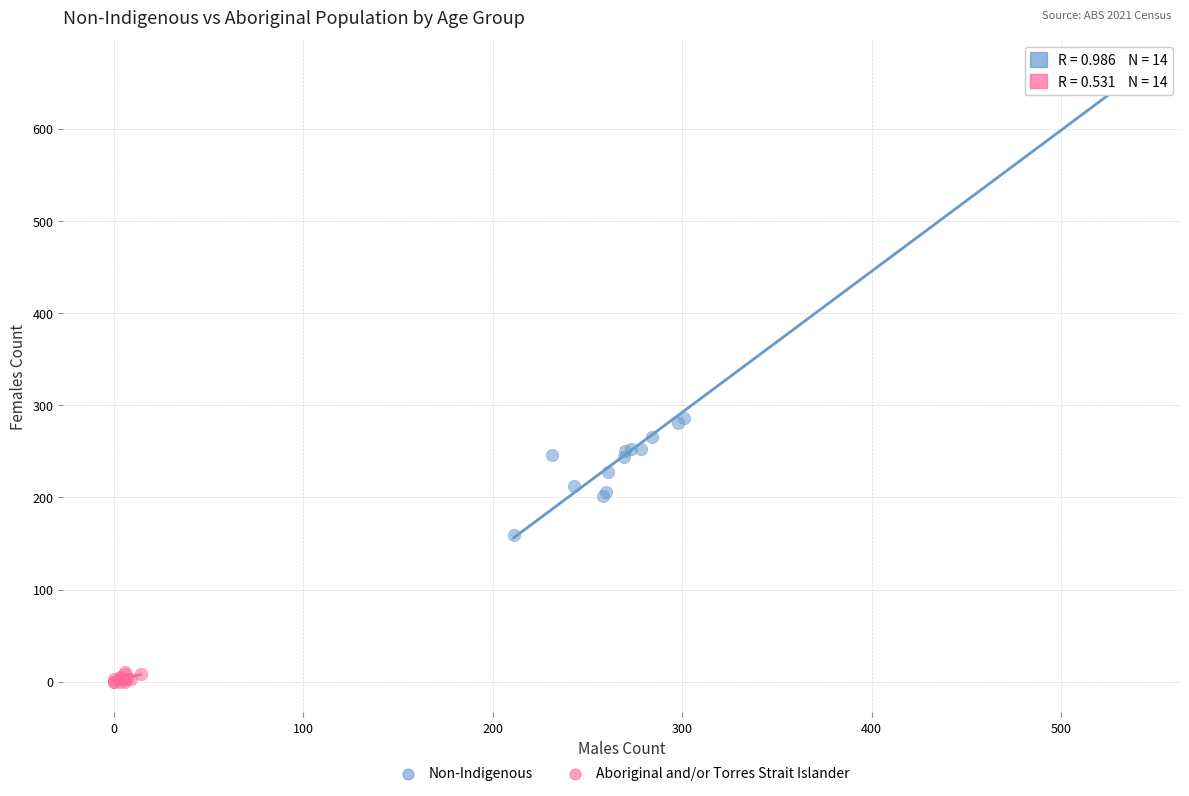

Which series contains the highest Y value?

Non-Indigenous